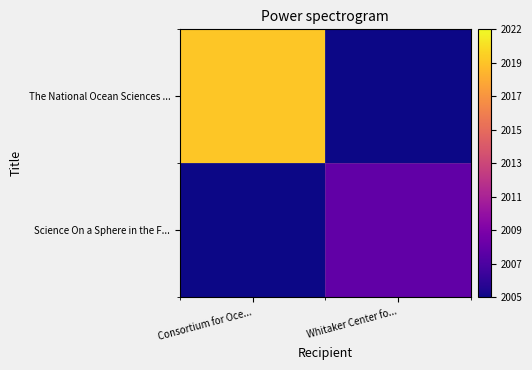

Reading right to left, extract all data points from this chart.

The National Ocean Sciences ...: Whitaker Center fo...=2005	Consortium for Oce...=2020
Science On a Sphere in the F...: Whitaker Center fo...=2008	Consortium for Oce...=2005